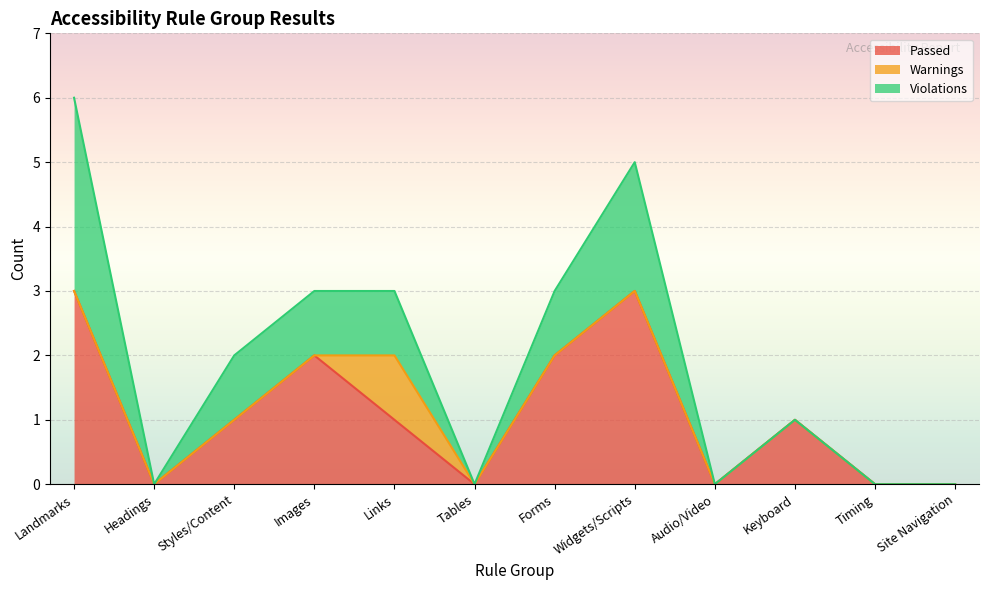

Reading right to left, transcribe all the data shown in this chart.

Passed: Site Navigation=0	Timing=0	Keyboard=1	Audio/Video=0	Widgets/Scripts=3	Forms=2	Tables=0	Links=1	Images=2	Styles/Content=1	Headings=0	Landmarks=3
Warnings: Site Navigation=0	Timing=0	Keyboard=0	Audio/Video=0	Widgets/Scripts=0	Forms=0	Tables=0	Links=1	Images=0	Styles/Content=0	Headings=0	Landmarks=0
Violations: Site Navigation=0	Timing=0	Keyboard=0	Audio/Video=0	Widgets/Scripts=2	Forms=1	Tables=0	Links=1	Images=1	Styles/Content=1	Headings=0	Landmarks=3